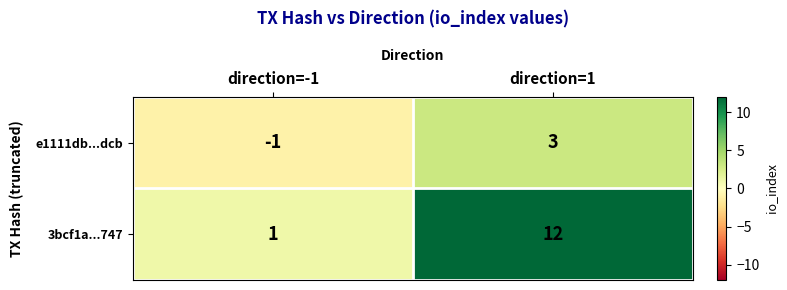

True or false: 3bcf1a...747 has a value of 2 at direction=-1.

False